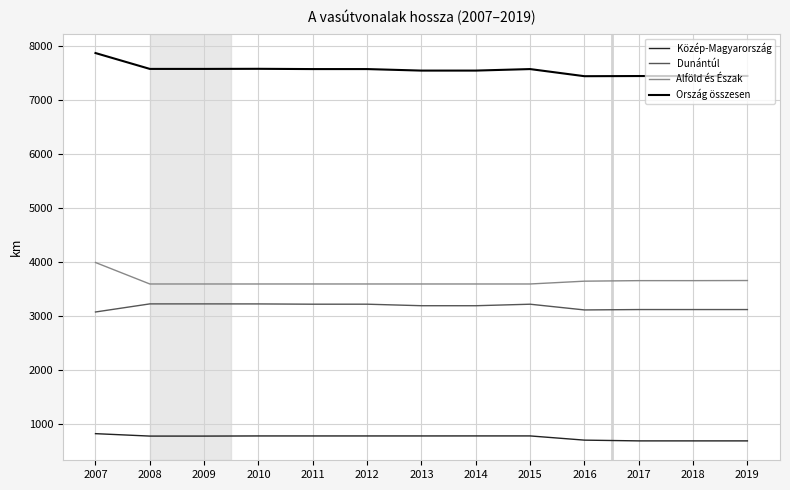

Count the number of categories in the chart.

13